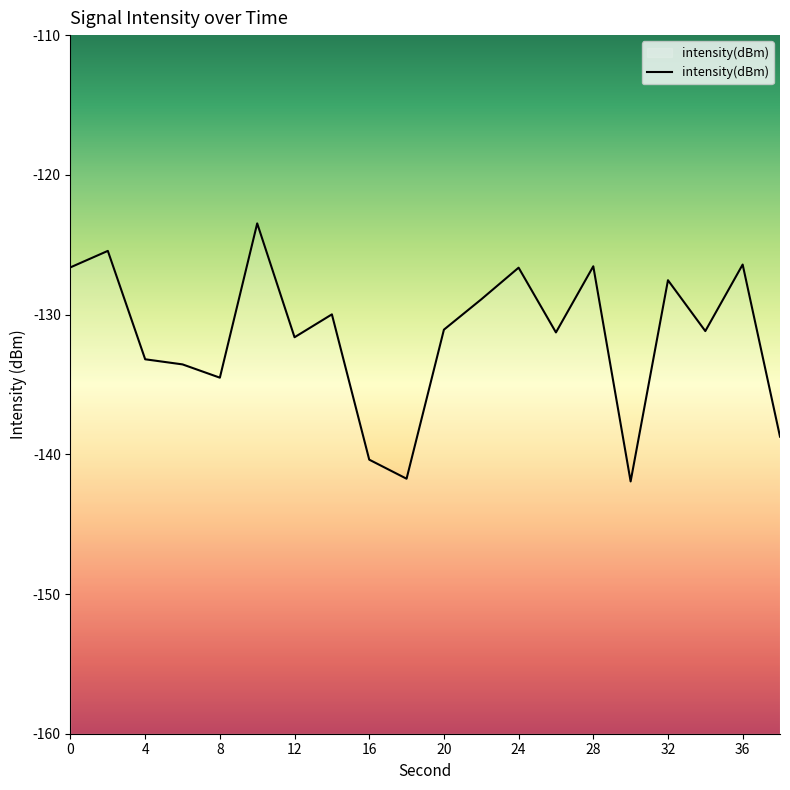

Which label corresponds to the largest value in the chart?

10